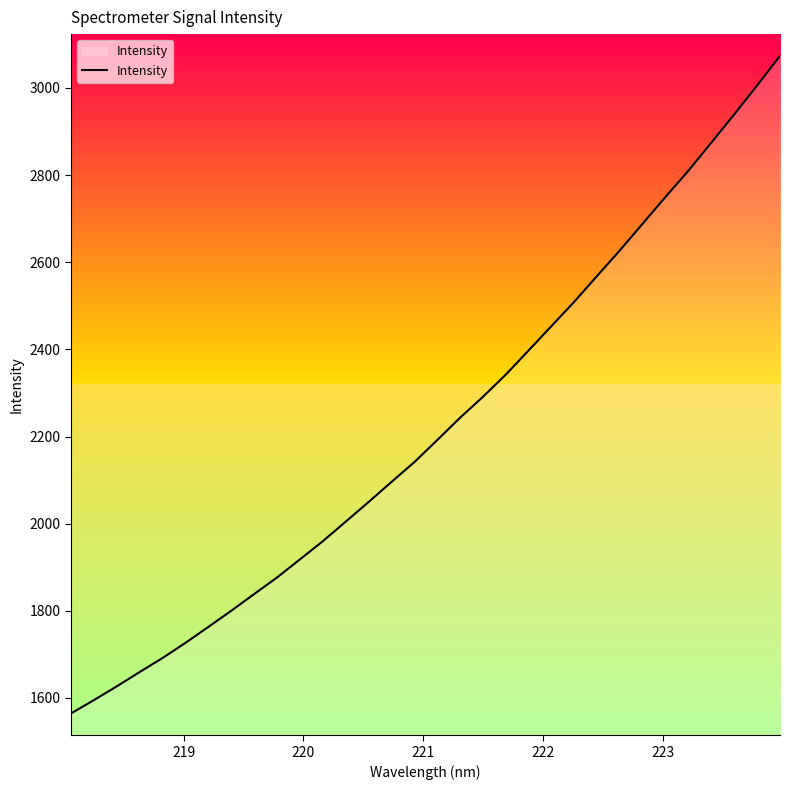

What is the smallest value displayed?

1564.3